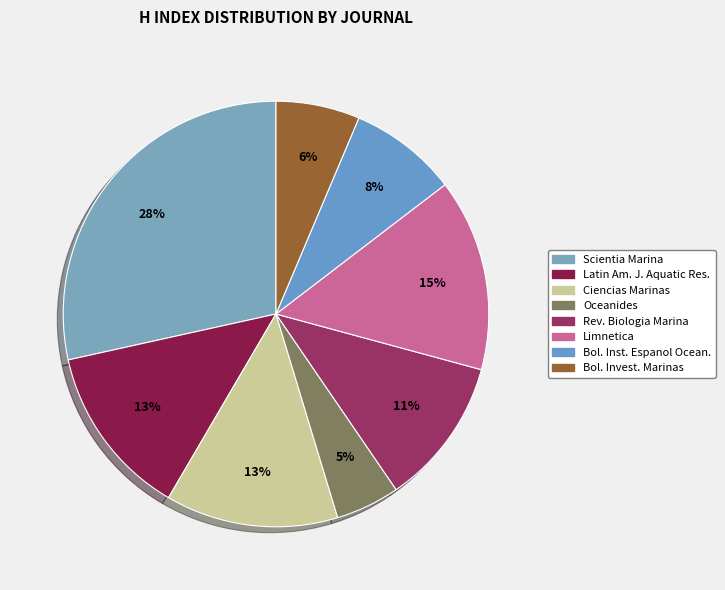

Which slice is the largest?

Scientia Marina